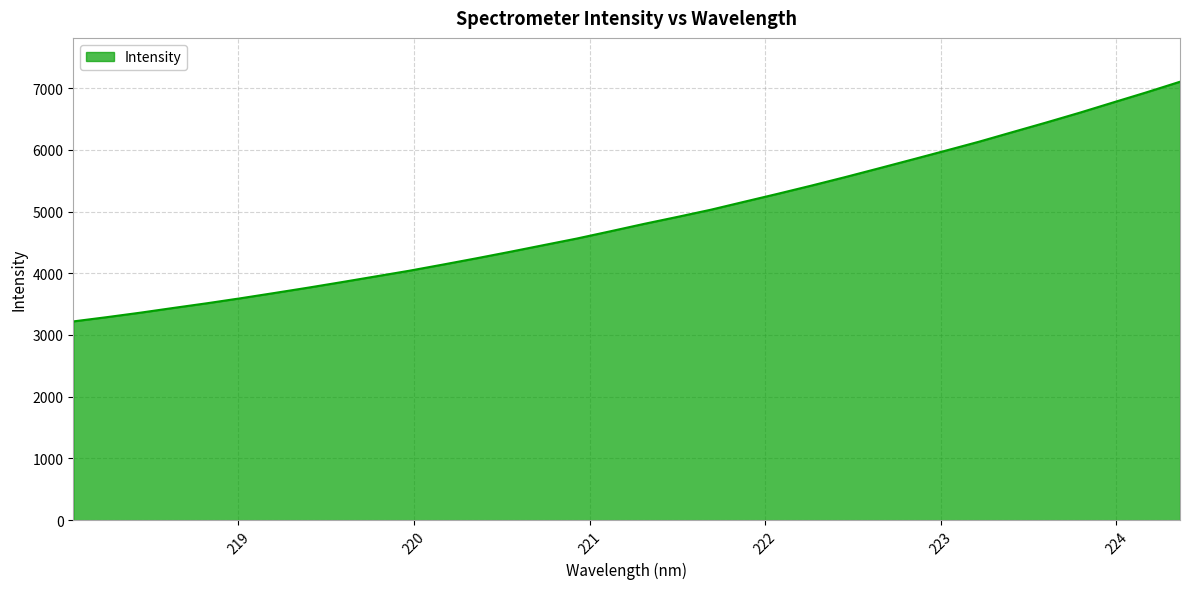

What is the difference between the maximum and minimum values?

3882.9